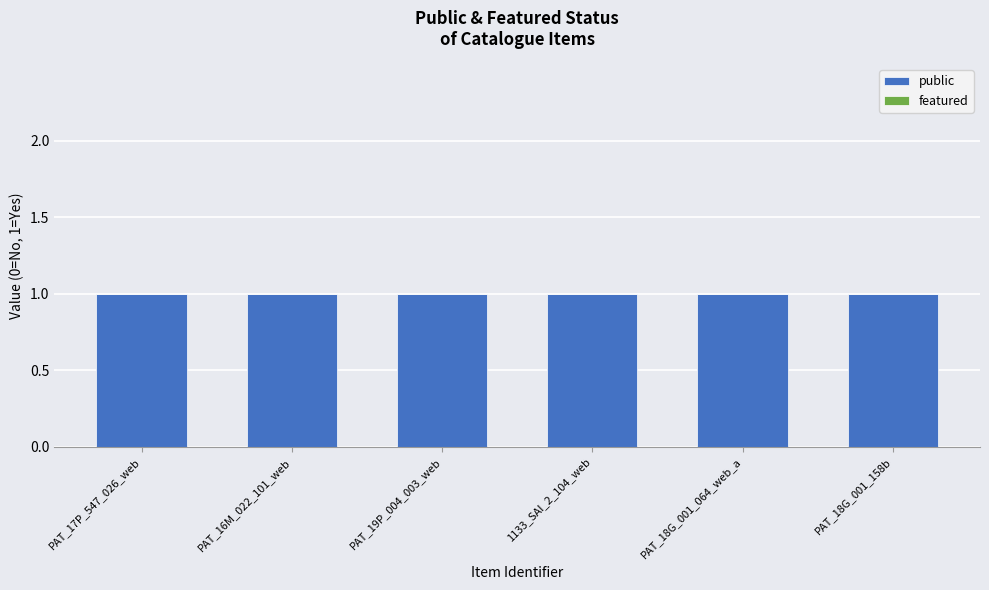

At PAT_17P_547_026_web, list the series in order from smallest to largest.

featured, public